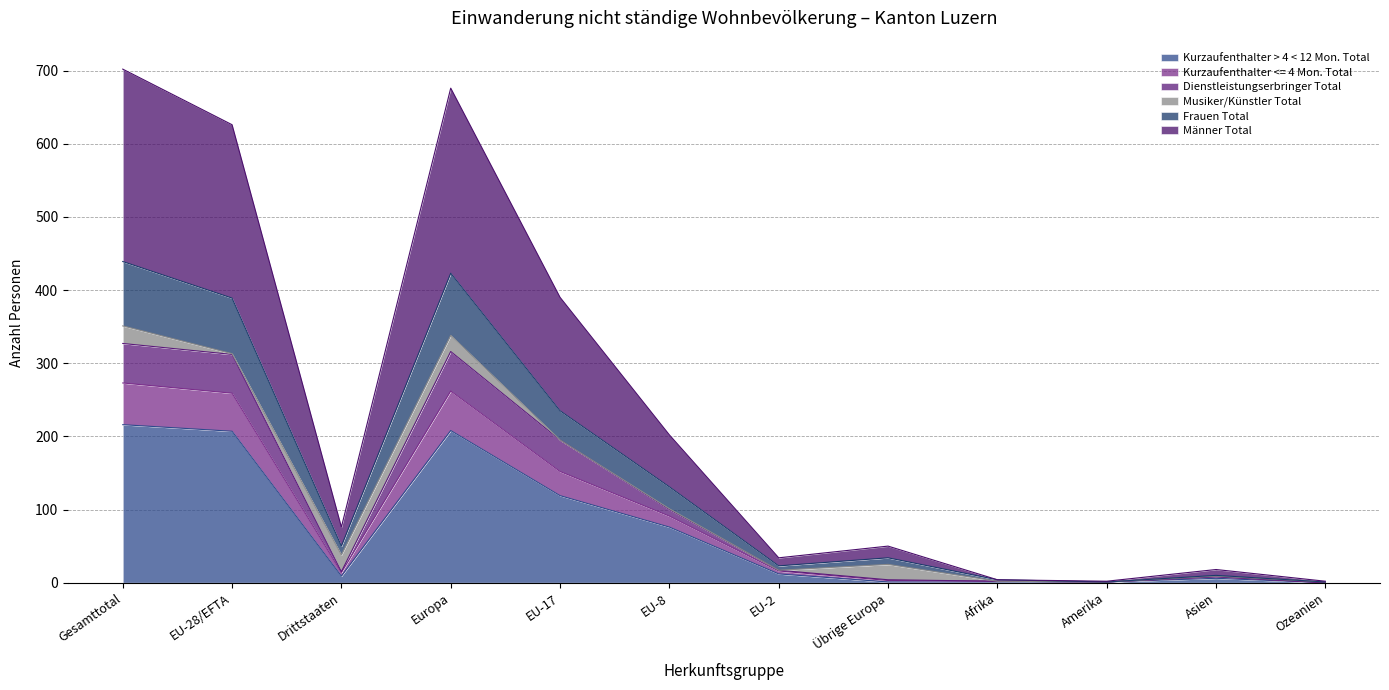

Which category has the lowest value in the Kurzaufenthalter > 4 < 12 Mon. Total series?

Ozeanien